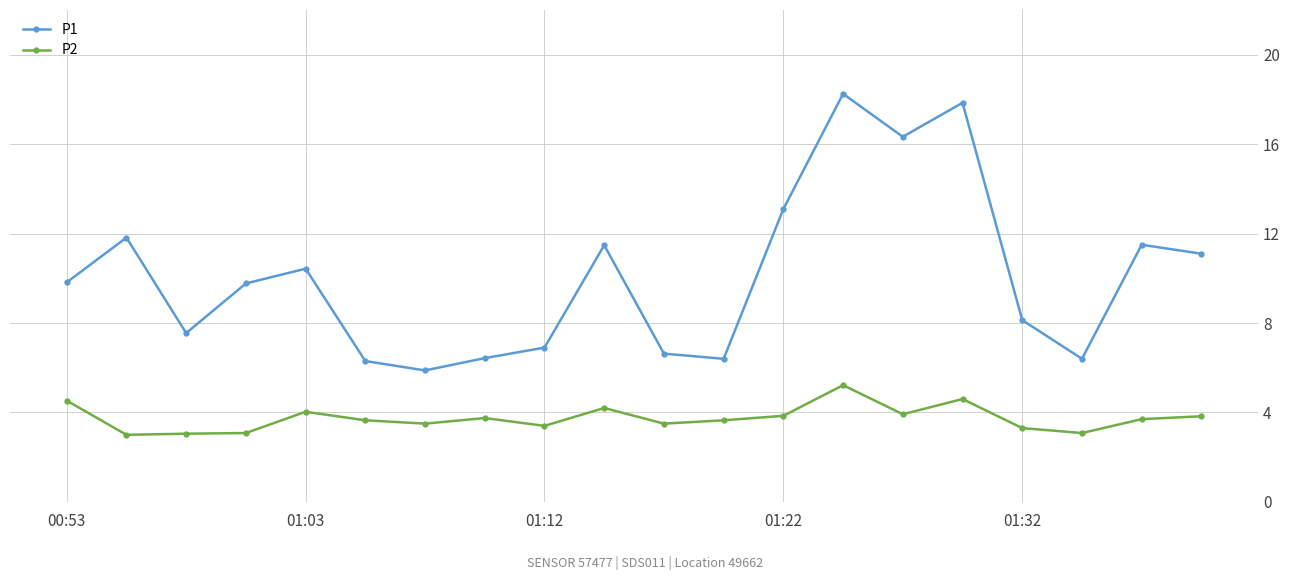

How many values in the P2 series exceed 3?

19